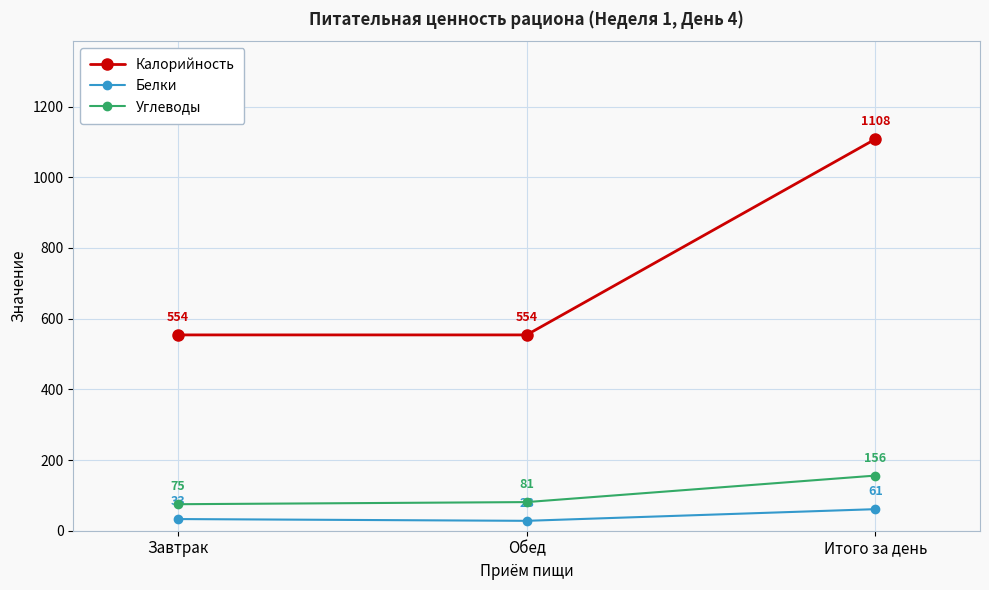

Which series has the largest range (max minus min)?

Калорийность